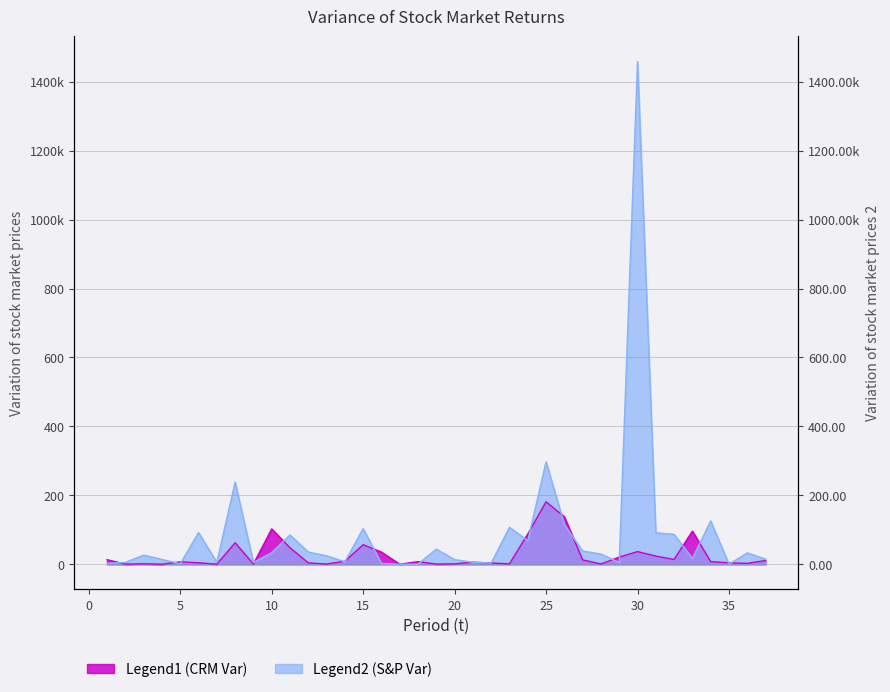

The value of R(S&P 500, t) Variance at 30 is 36.6. True or false?

True